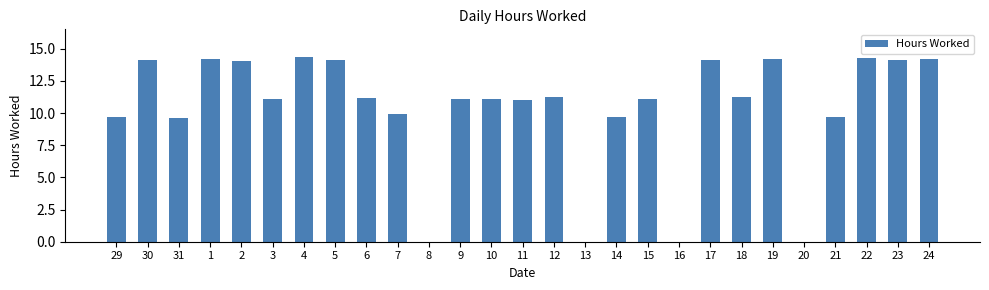

True or false: the data shows 14.2 at 1.

True